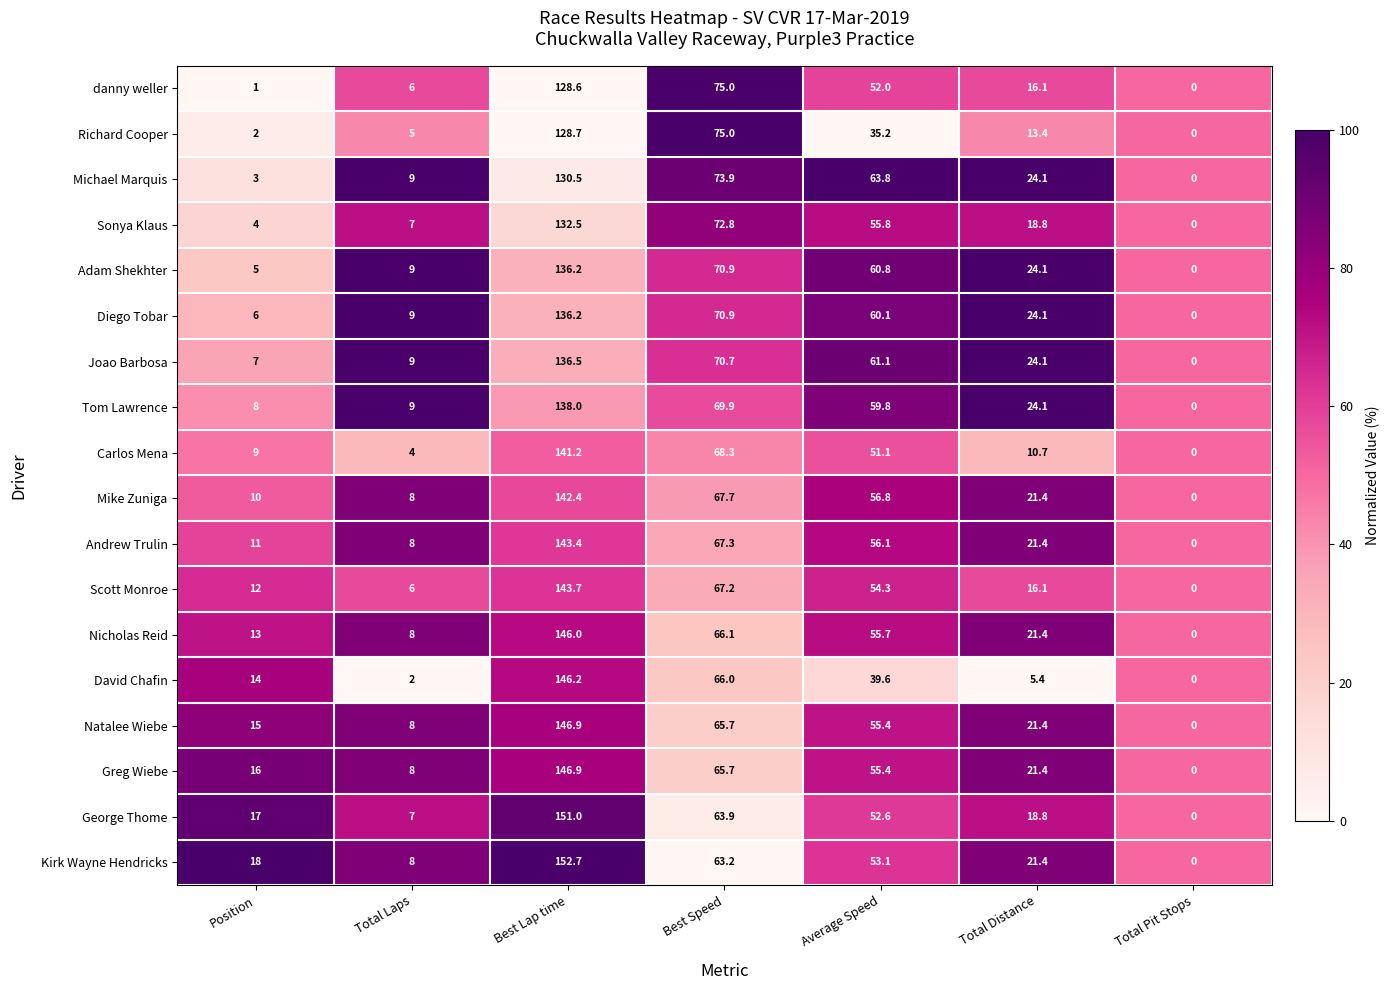

How many data points in Carlos Mena are less than 10?

3